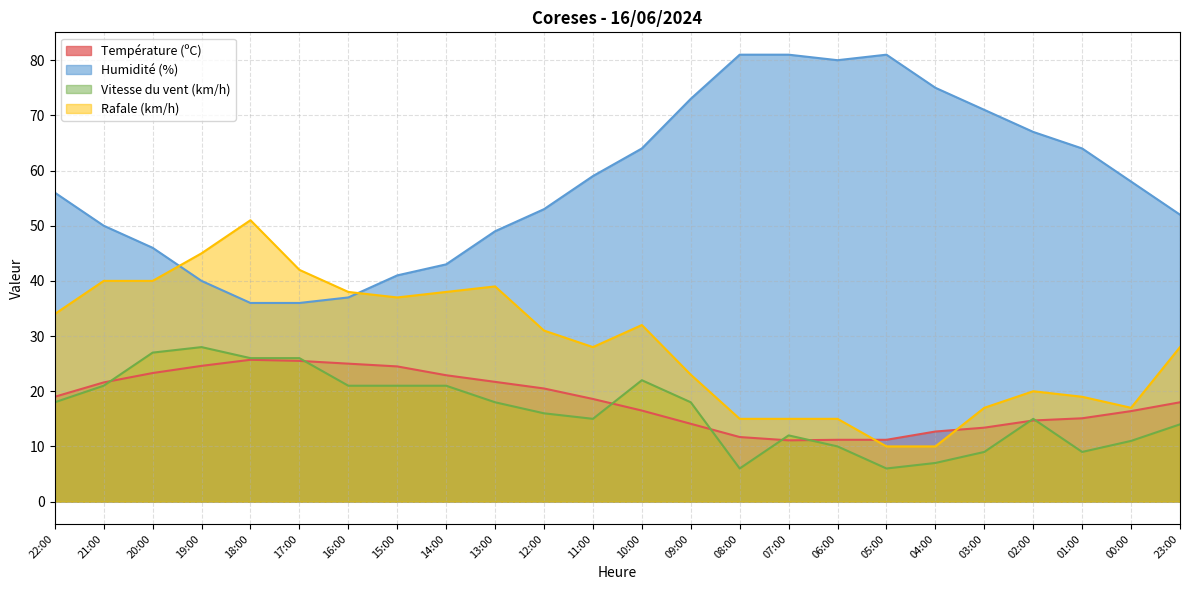

True or false: Humidité (%) has more than 1 interior local peaks.

False